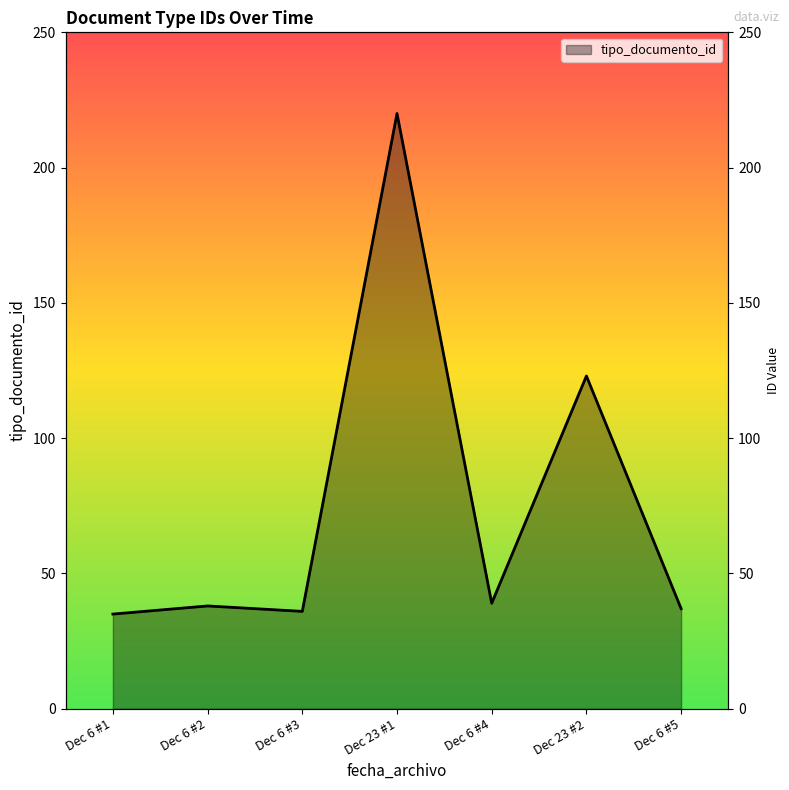

True or false: the data has more than 2 interior local peaks.

True